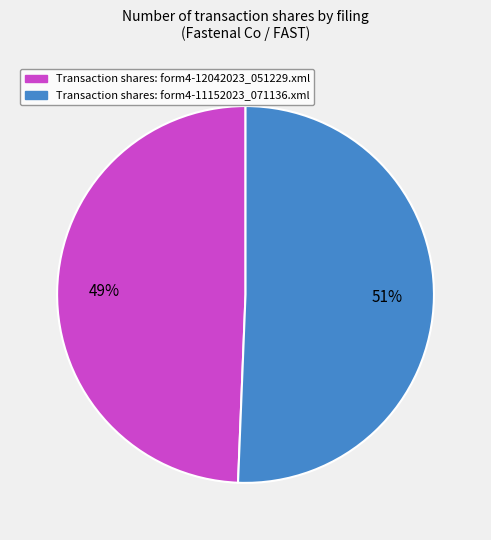

Count the number of slices in the pie.

2